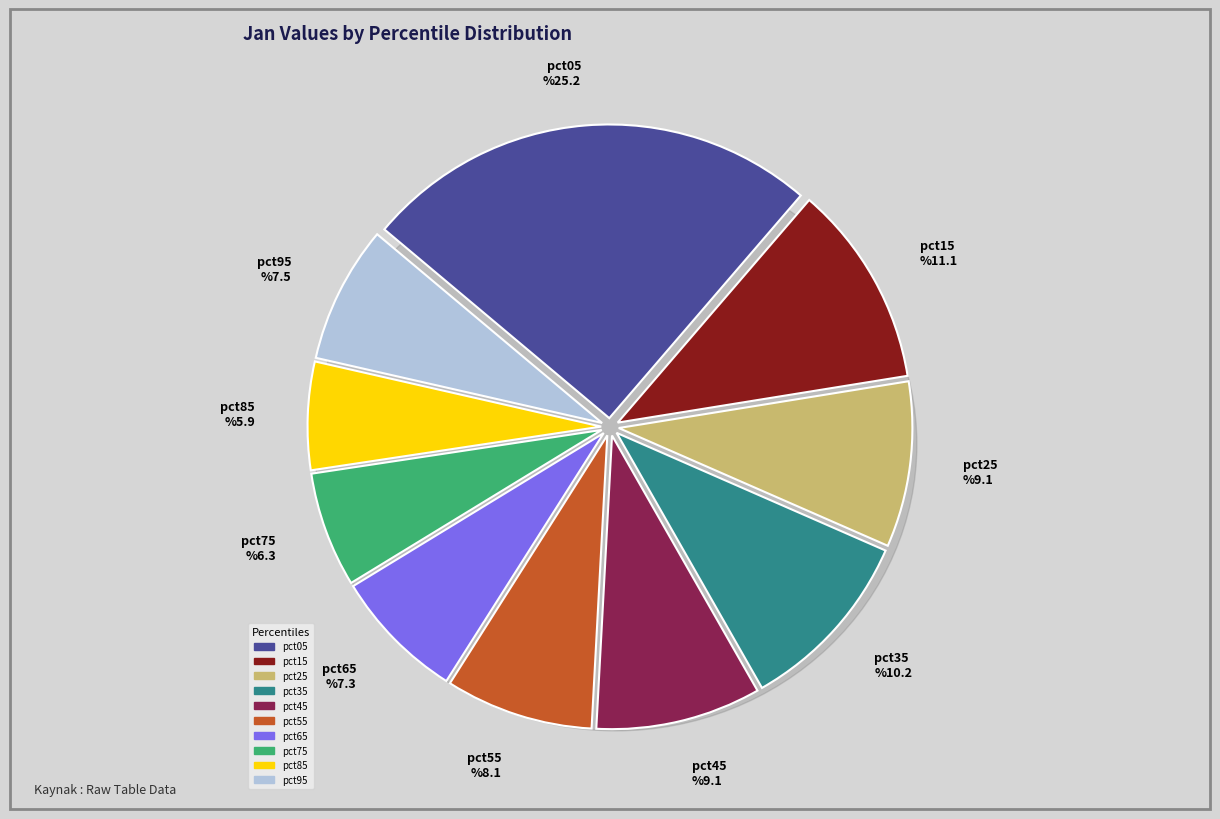

How many slices are in this pie chart?

10